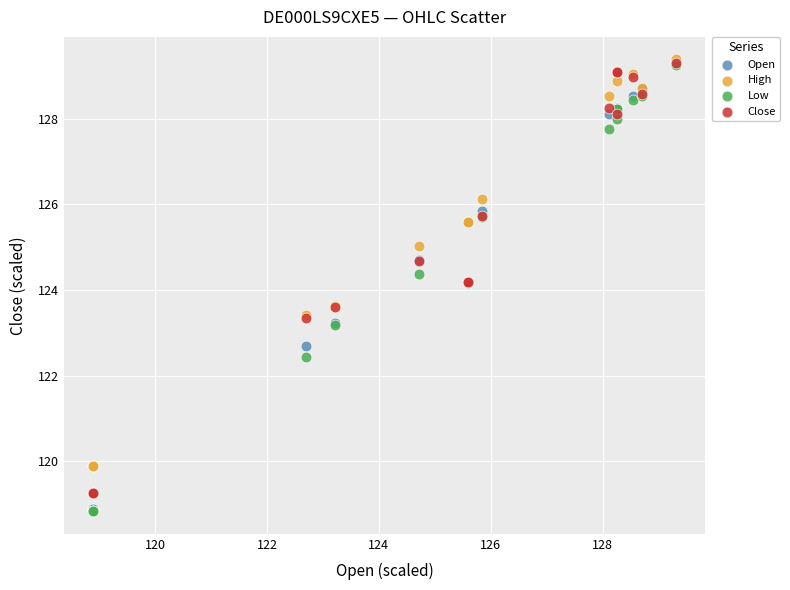

What are all the series names shown in the legend?

Open, High, Low, Close